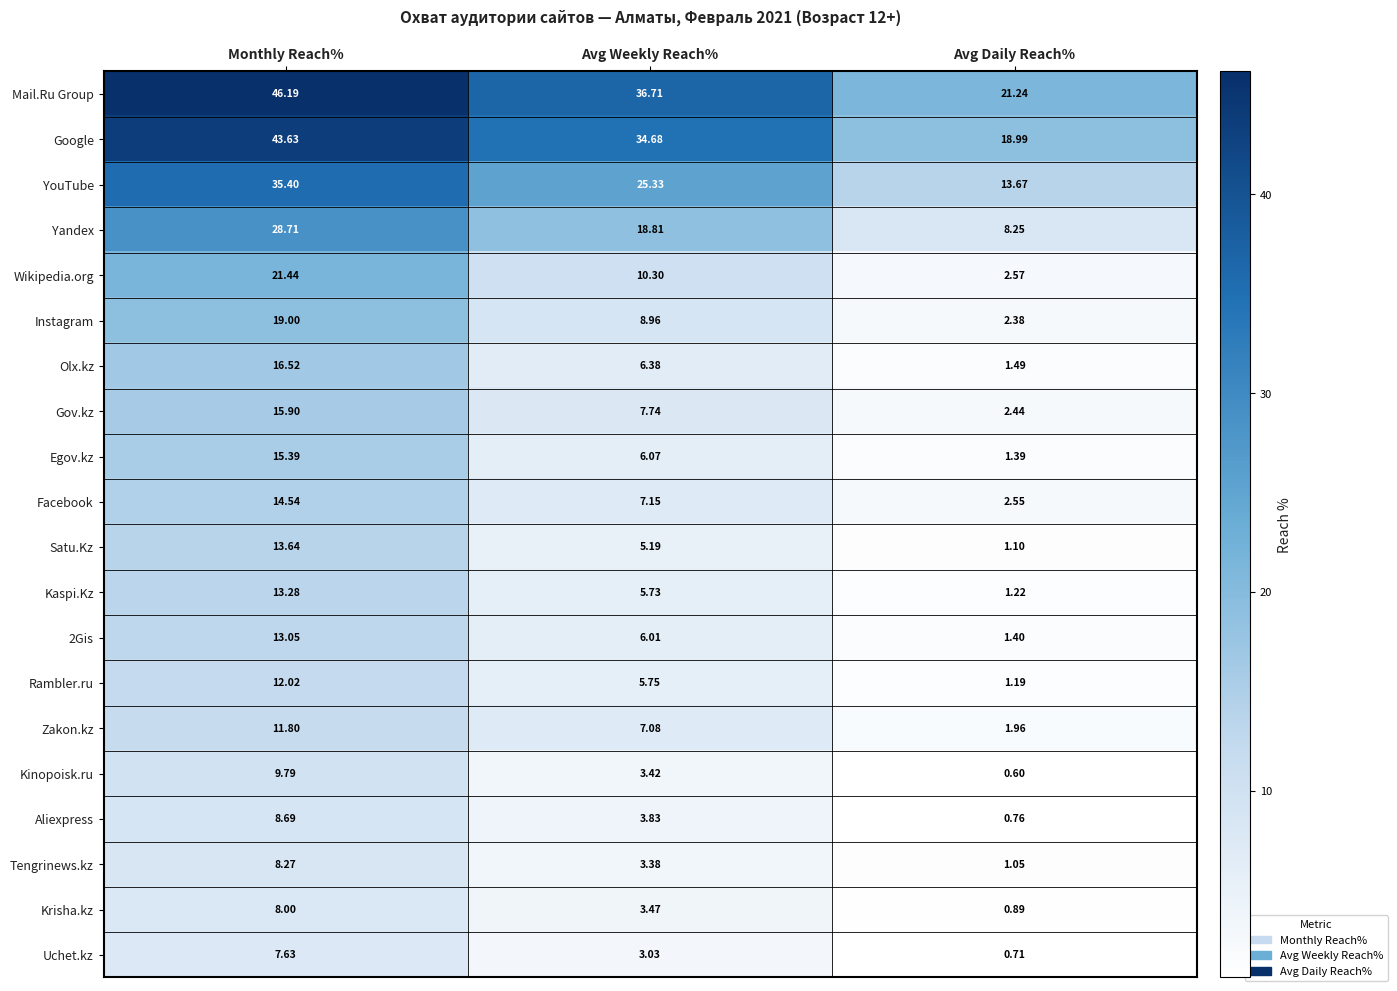

Which series has the largest range (max minus min)?

Mail.Ru Group